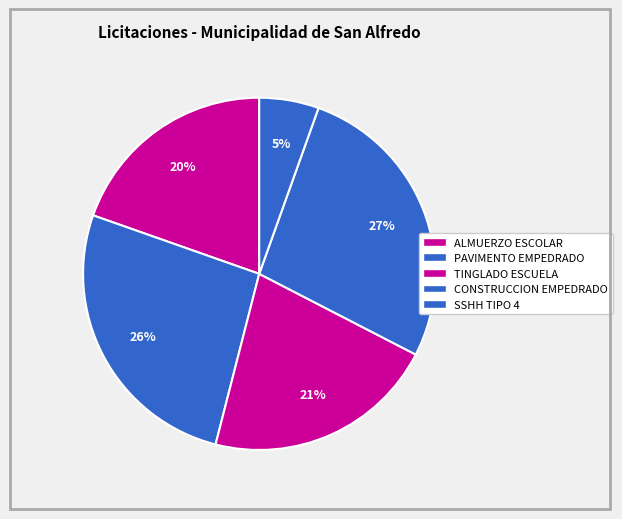

What is the largest slice in the pie chart?

CONSTRUCCION EMPEDRADO